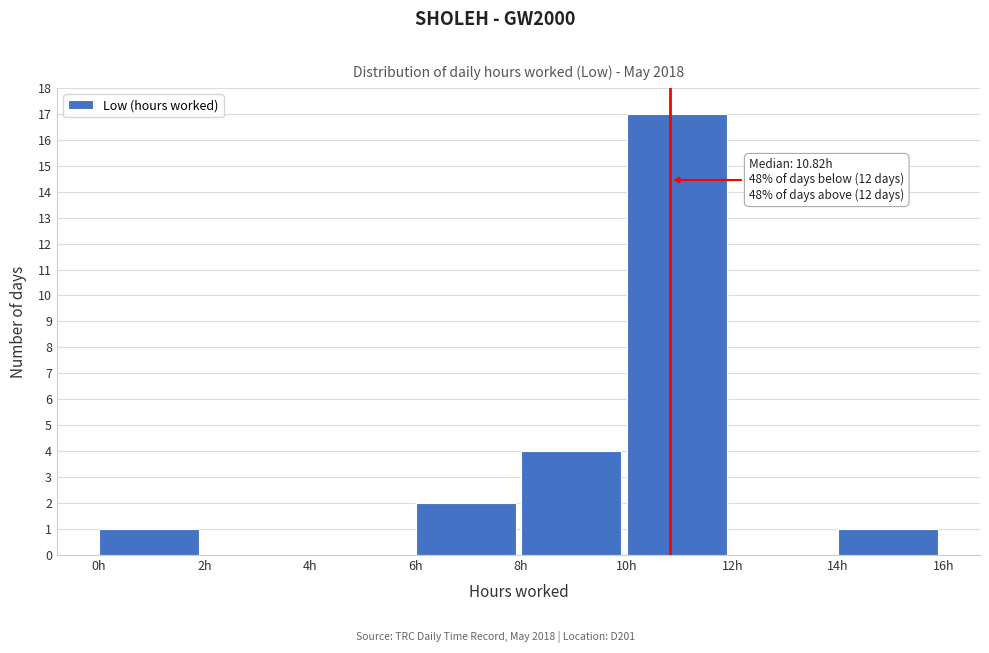

Over which range of the x-axis is the bar tallest?

10 to 12